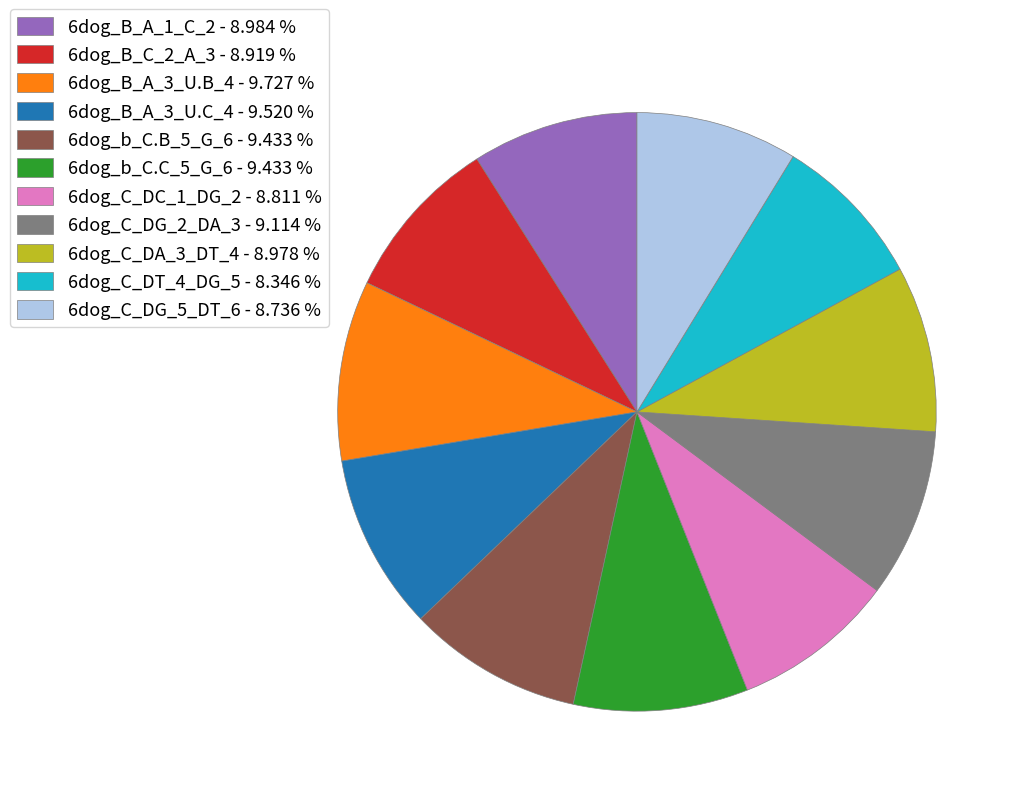

Approximately how many times larger is the value at 6dog_b_C.B_5_G_6 - 9.433 % compared to 6dog_b_C.C_5_G_6 - 9.433 %?

1.0